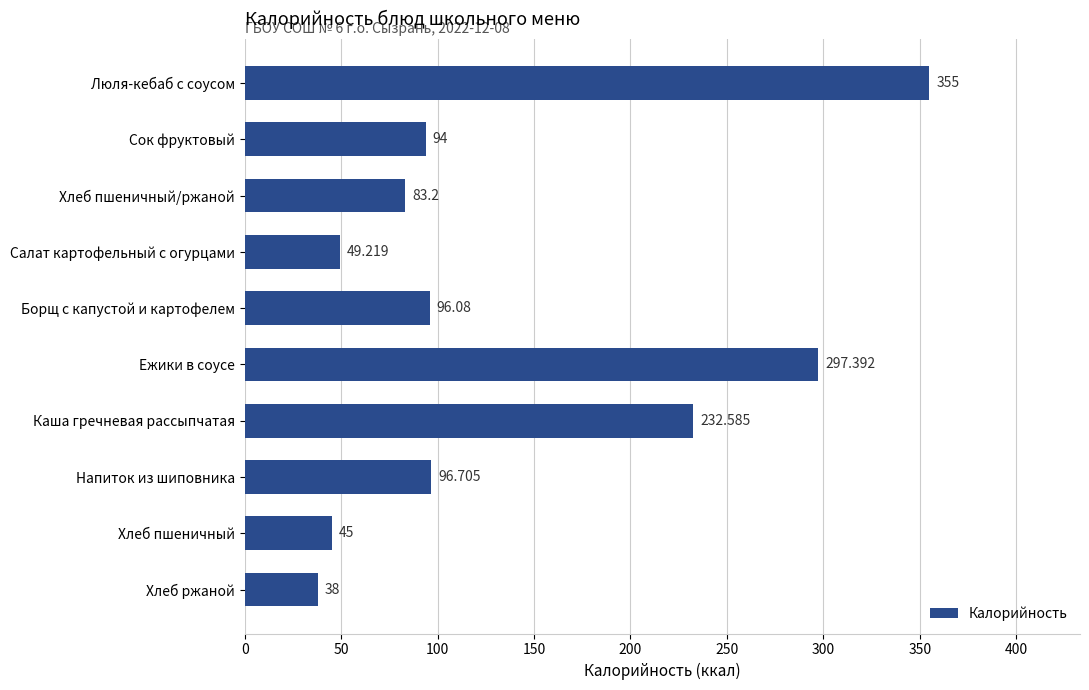

Where is the data nearest to the value 196?

Каша гречневая рассыпчатая